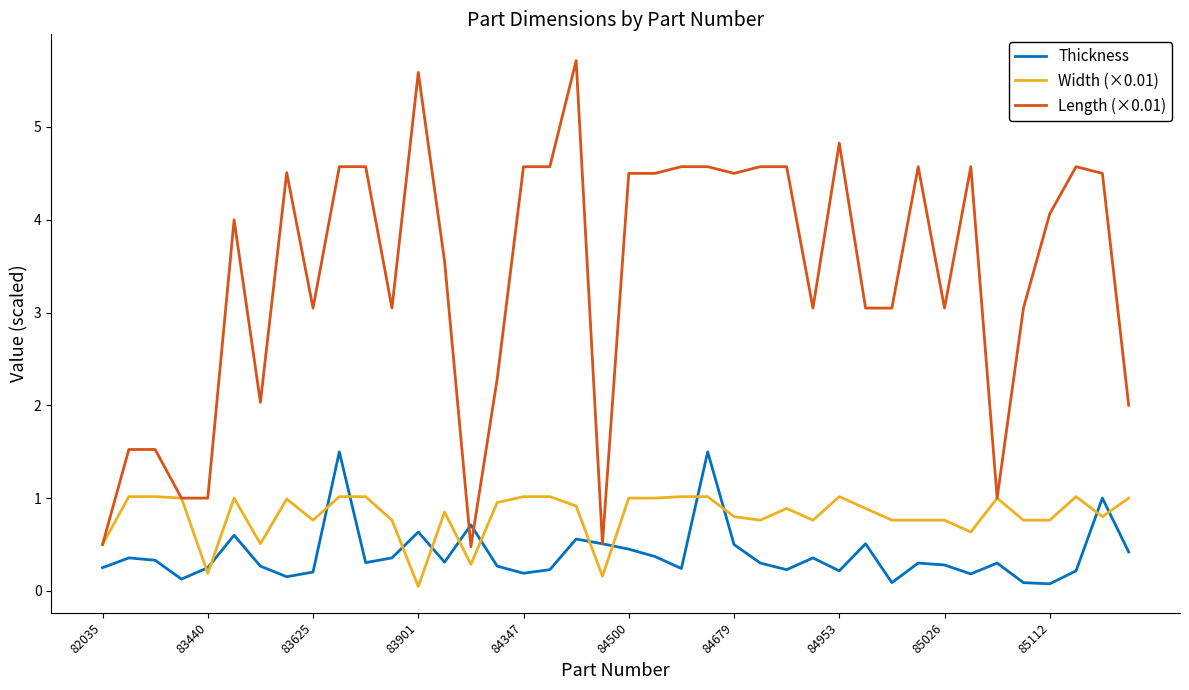

Which series has the largest total across all categories?

Length (×0.01)